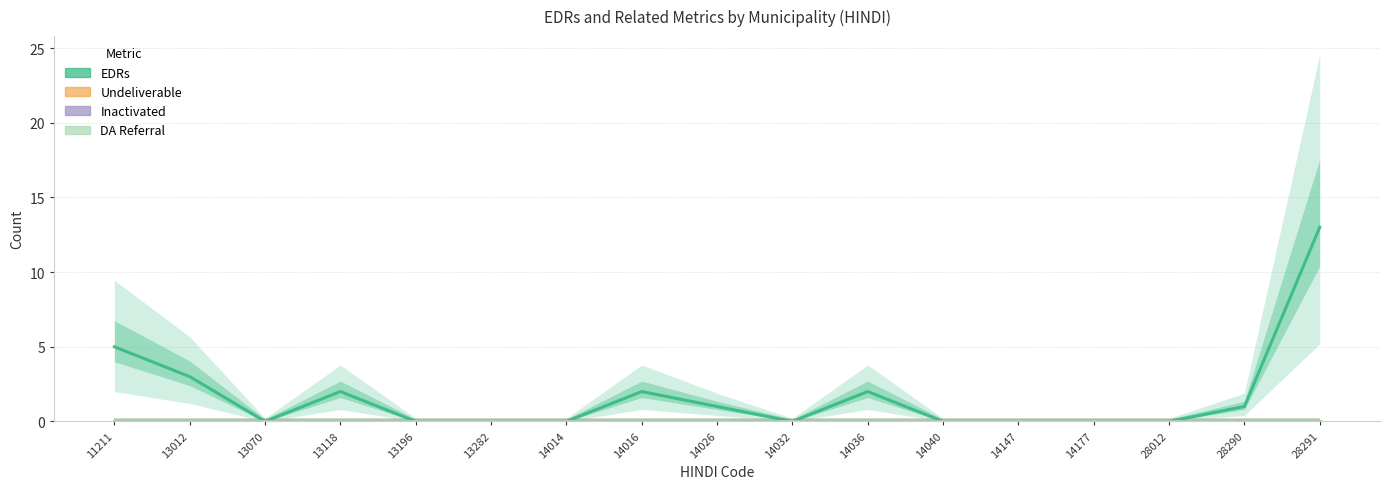

Rank the categories by Inactivated value from highest to lowest.

11211, 13012, 13070, 13118, 13196, 13282, 14014, 14016, 14026, 14032, 14036, 14040, 14147, 14177, 28012, 28290, 28291